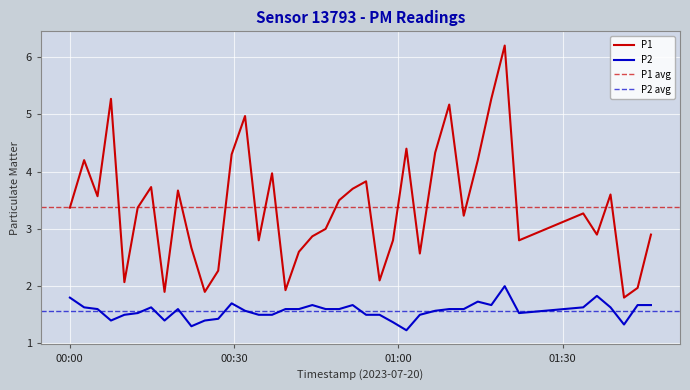

What is the maximum value for P1?

6.2